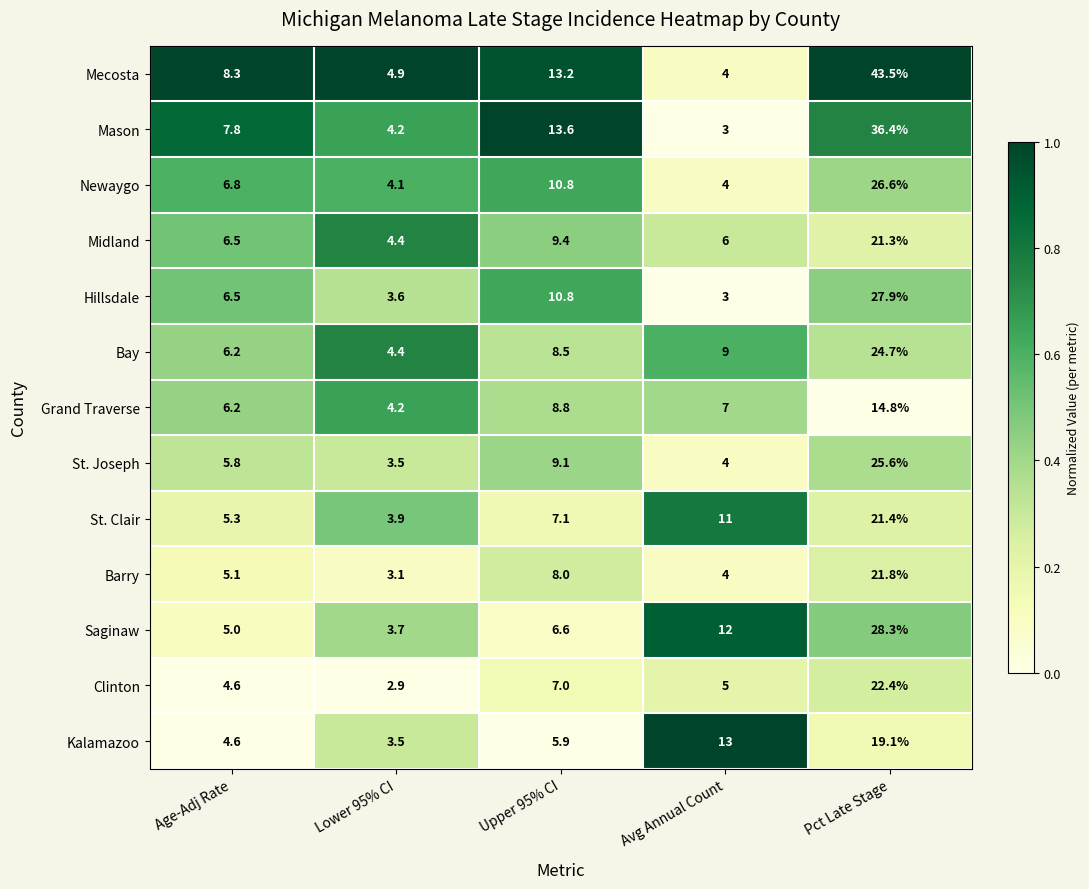

What is the total value across all series at Age-Adj Rate?

78.7